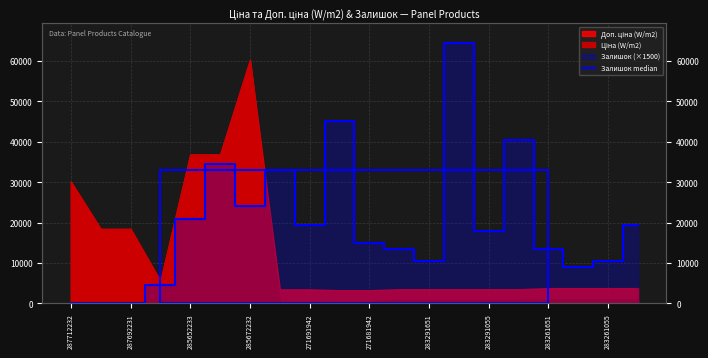

Reading left to right, what are all the values shown in this chart?

0	0	0	4500	21000	34500	24000	33000	19500	45000	15000	13500	10500	64500	18000	40500	13500	9000	10500	19500